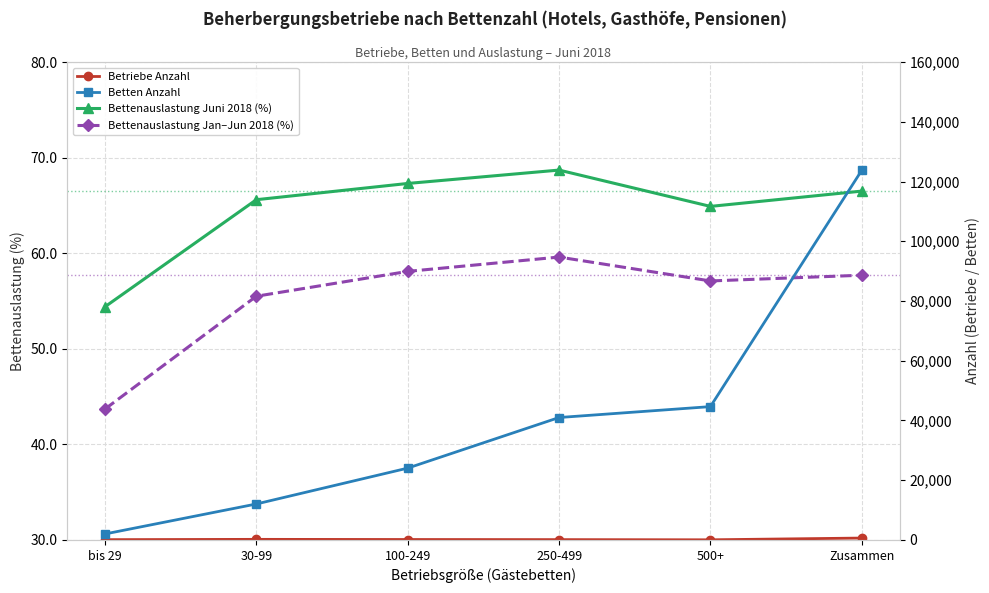

What is the minimum value shown in the chart?

43.7